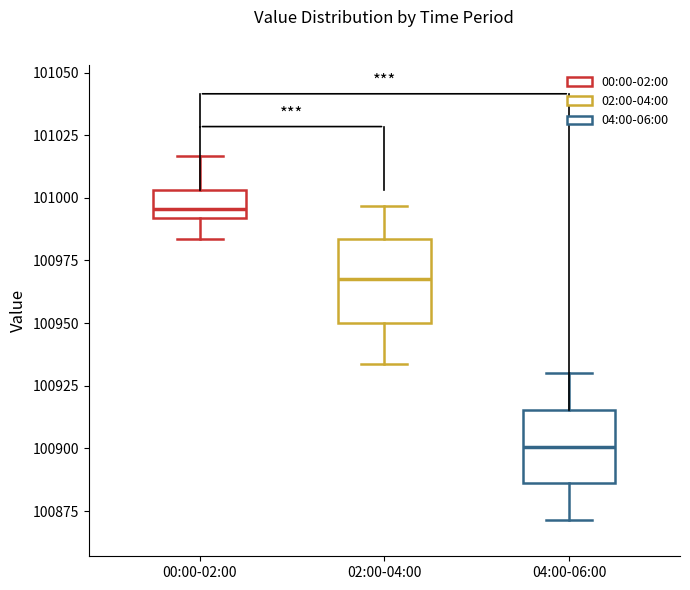

Reading left to right, read every box against the y-axis: the position of its median line, the range the box covers, and the ends of its whiskers. The values are not printed on the chart, so give them approximately, as read against the axis.

00:00-02:00: median 100995, box 100990 to 101005, whiskers 100985 to 101015
02:00-04:00: median 100970, box 100950 to 100985, whiskers 100935 to 100995
04:00-06:00: median 100900, box 100885 to 100915, whiskers 100870 to 100930